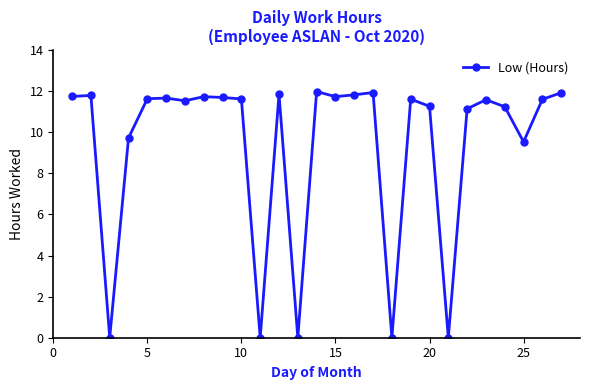

What is the average value?

9.3